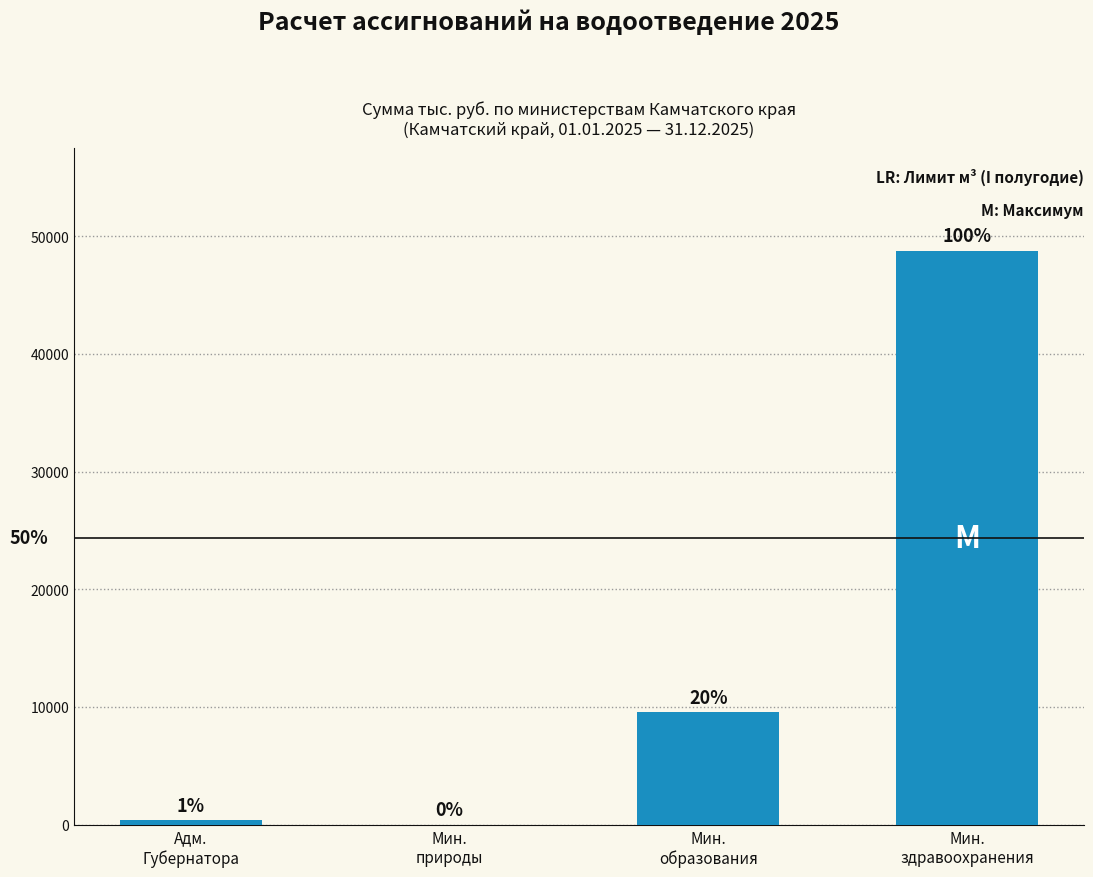

What is the value of the 3rd bar from the left?

9536.8